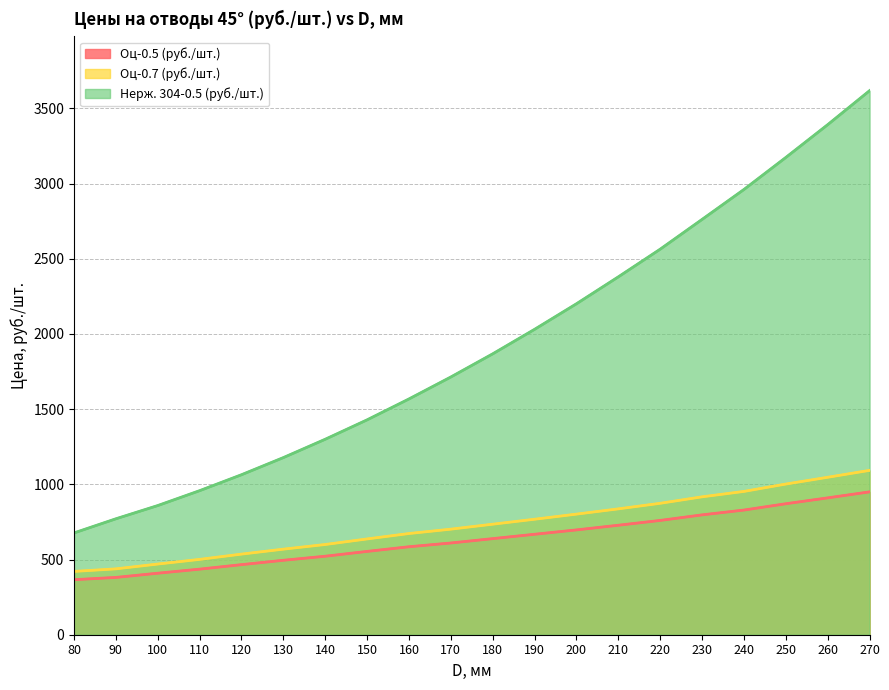

What is the difference between the second highest and second lowest values in the Оц-0.7 (руб./шт.) series?

609